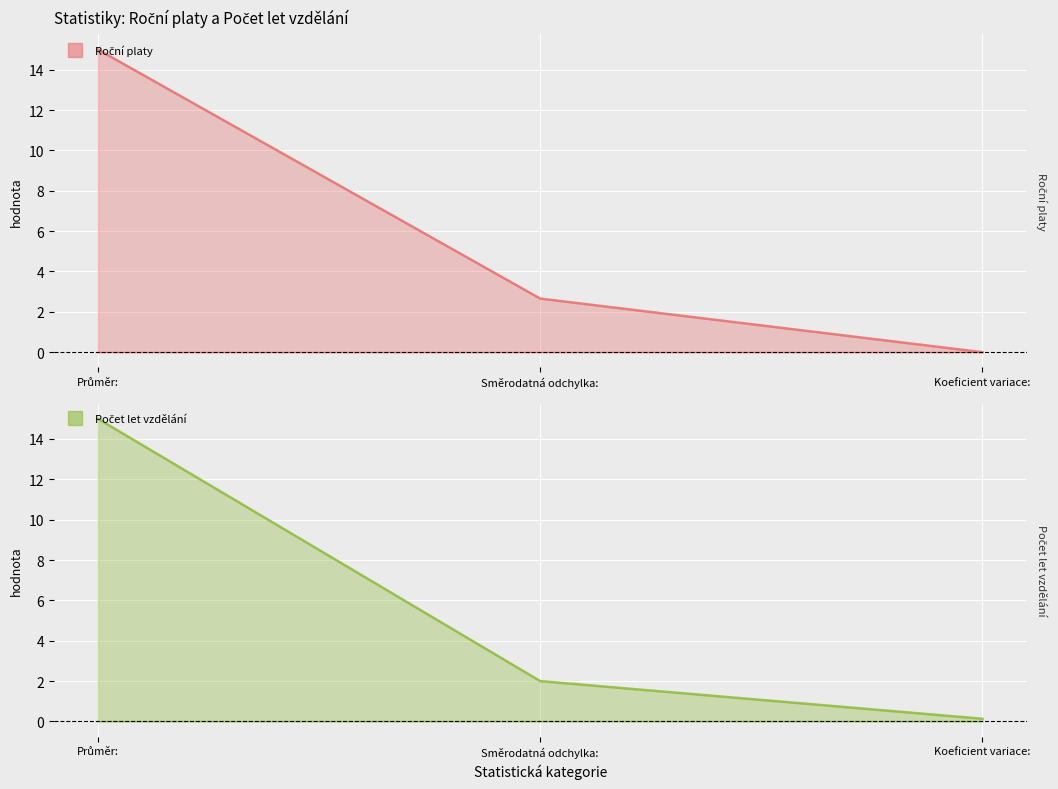

The value of Roční platy at Směrodatná odchylka: is 2.7. True or false?

True